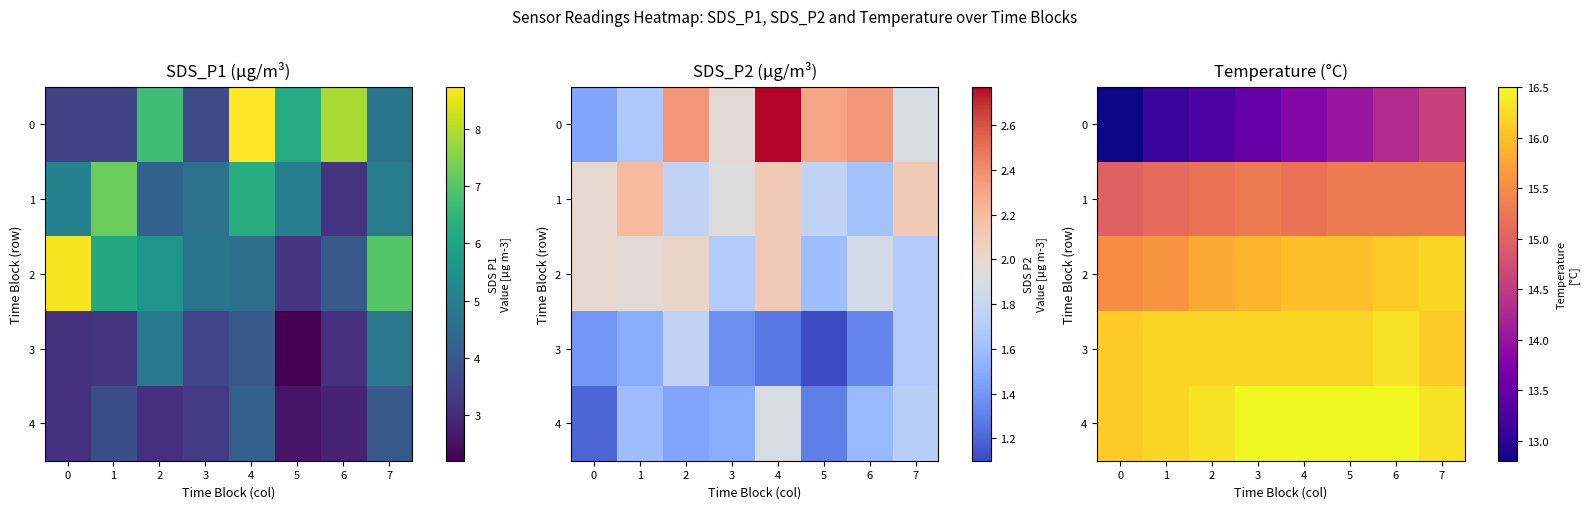

Is it true that 0 equals 13.1 at 1?

True